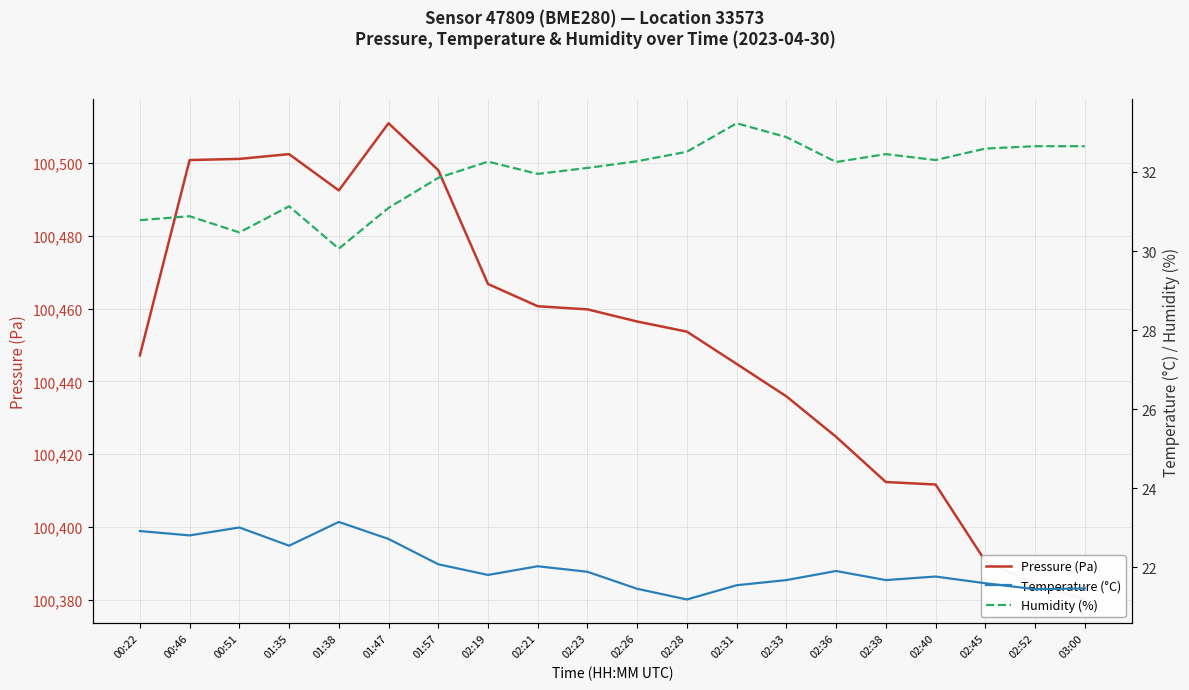

How many lines are shown in the chart?

3